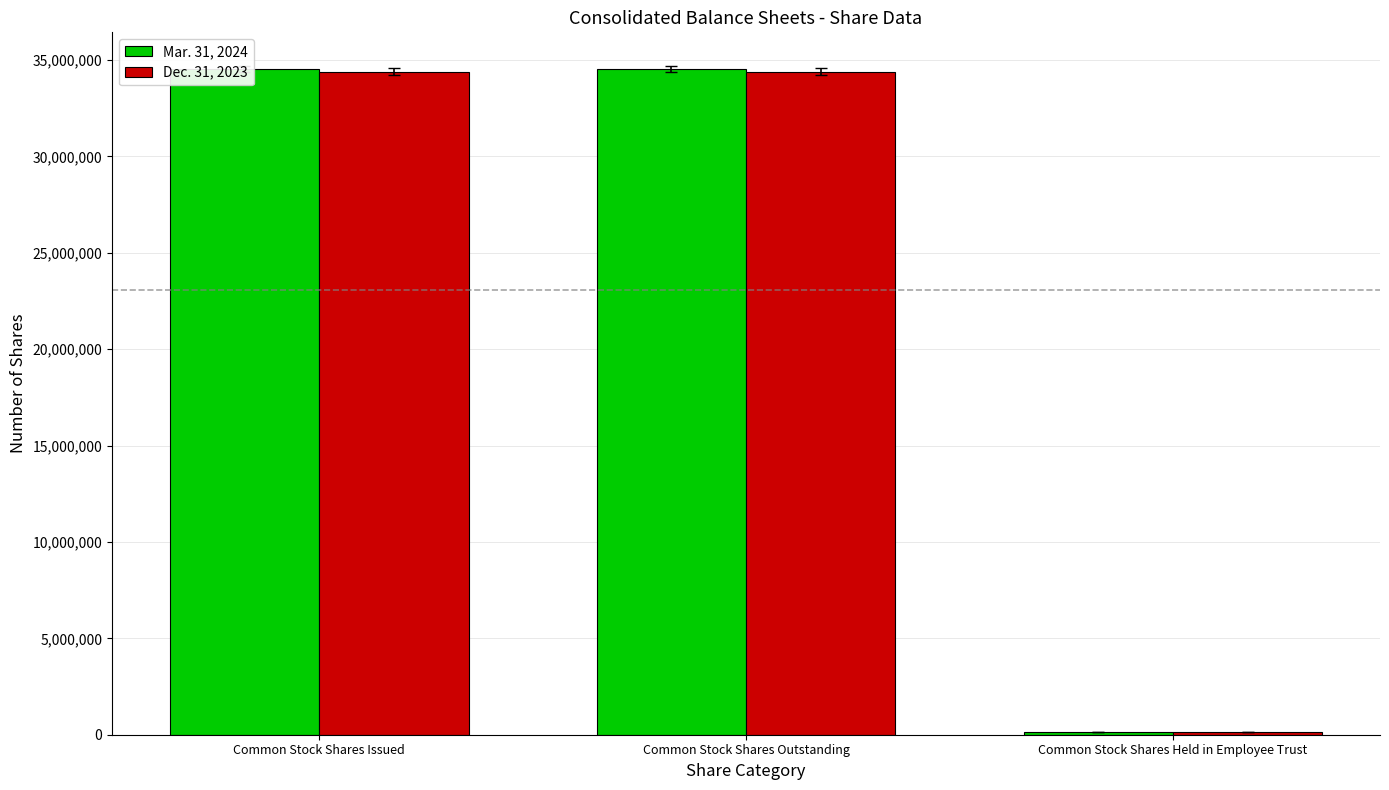

Between Common Stock Shares Issued and Common Stock Shares Held in Employee Trust, which is larger?

Common Stock Shares Issued